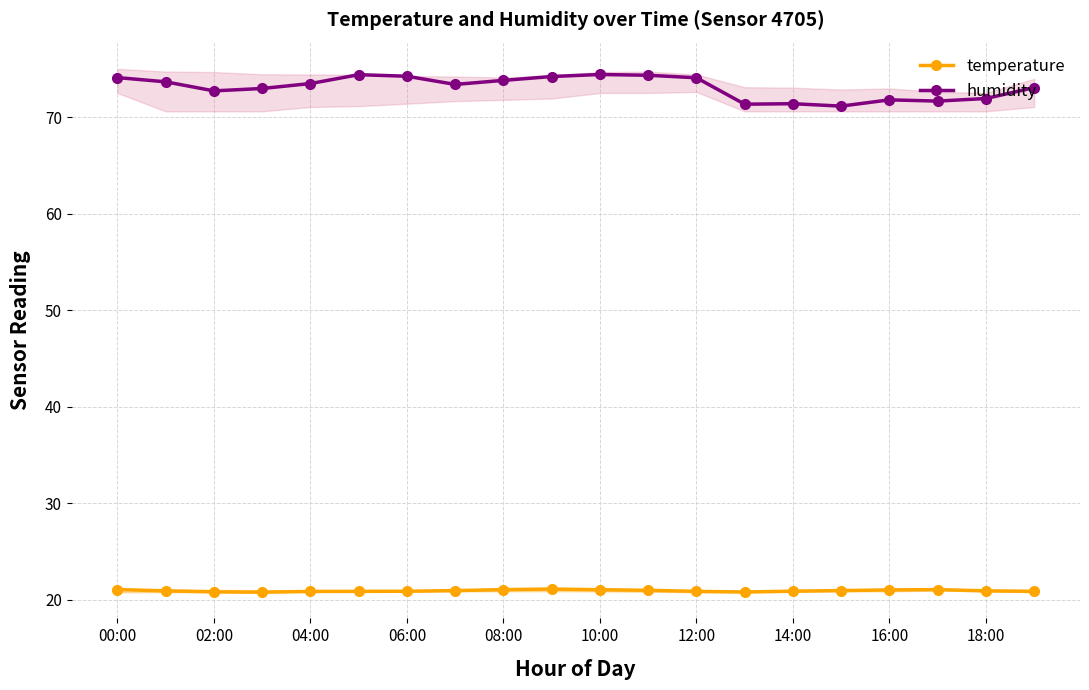

At how many categories does at least one series exceed 34?

20